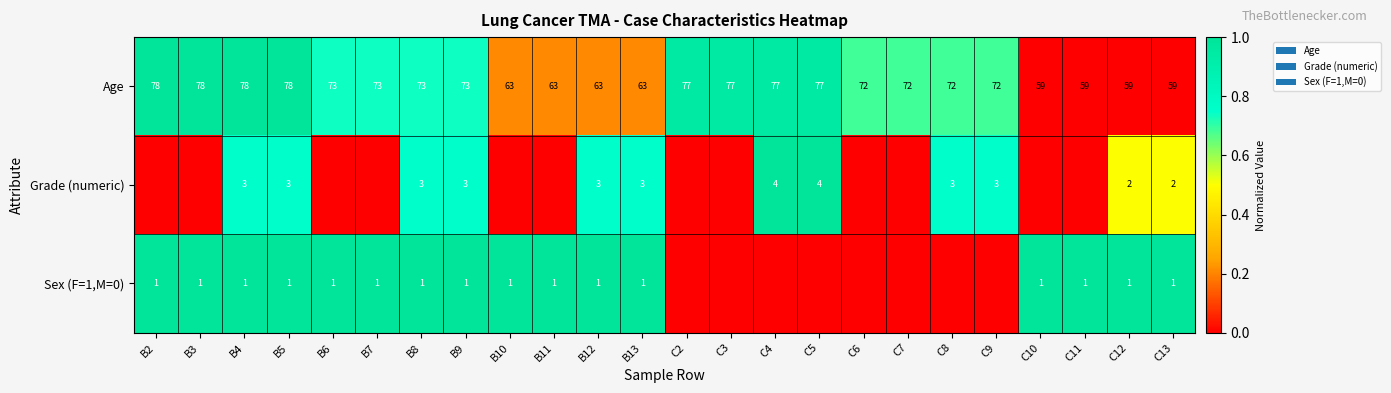

What is the highest value of the Age series?

78